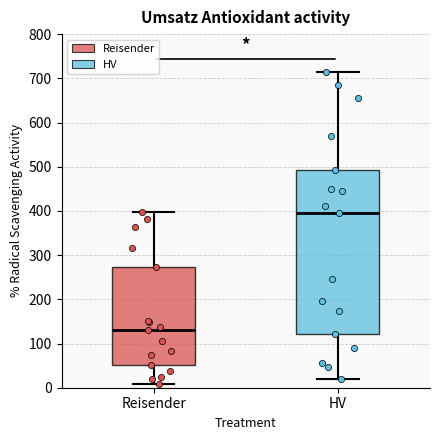

Where does the lower whisker of the box for HV end on the y-axis? The values are not printed on the chart, so give them approximately, as read against the axis.

20